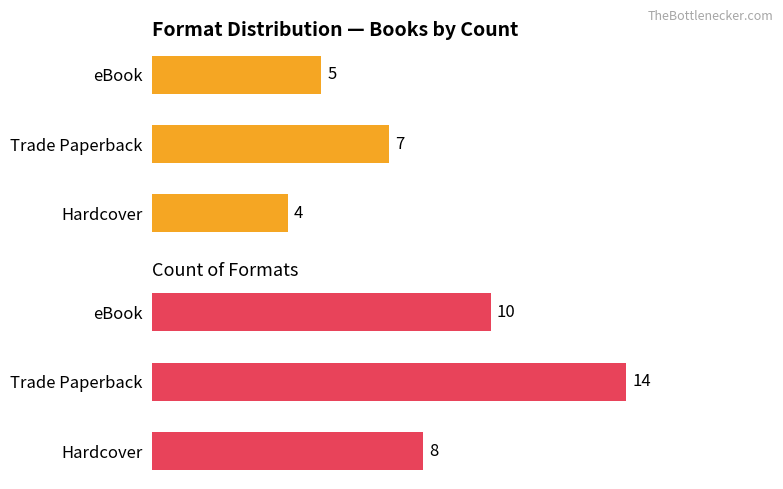

Are the bars grouped side by side (vs. stacked)?

Yes